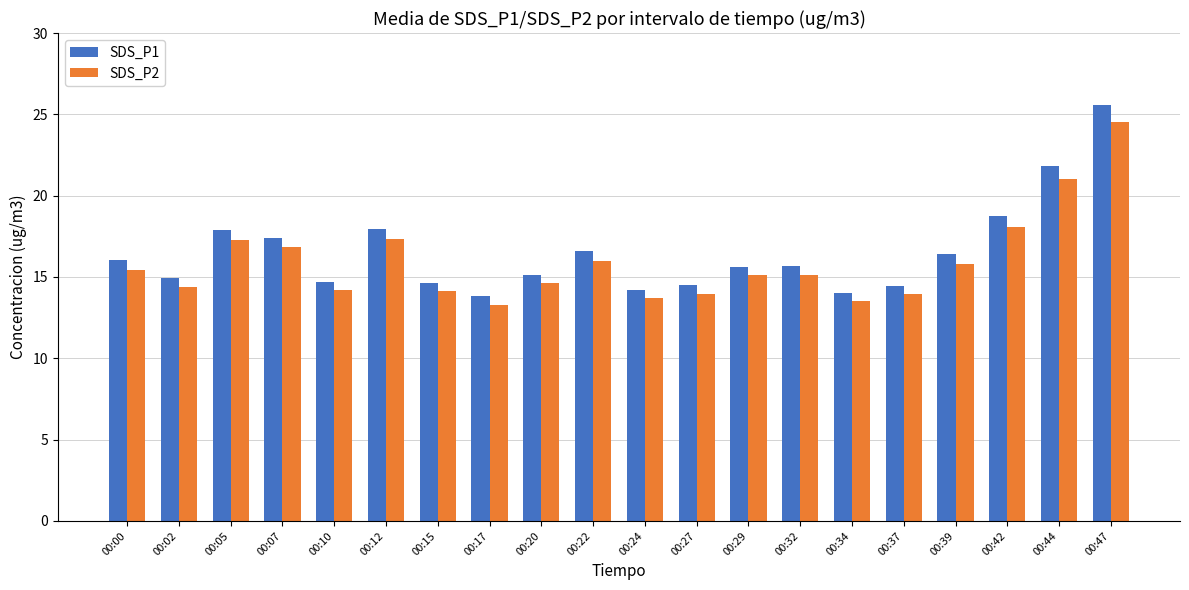

What is the highest value of the SDS_P2 series?

24.5